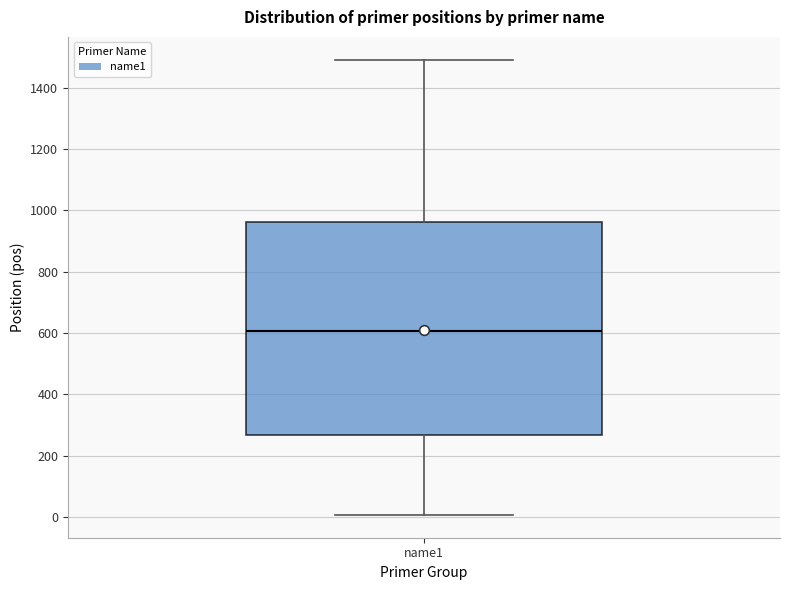

Where is the upper edge of the box for name1 on the y-axis? The values are not printed on the chart, so give them approximately, as read against the axis.

960